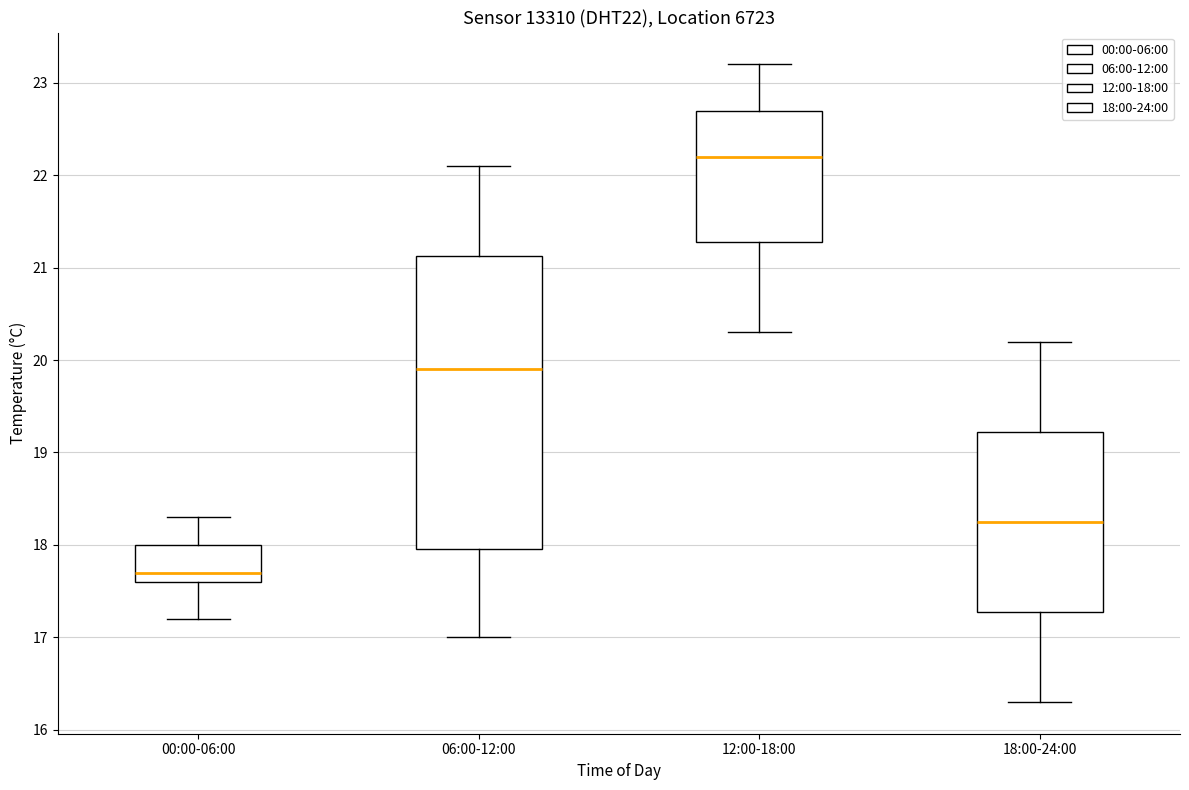

Reading left to right, read every box against the y-axis: the position of its median line, the range the box covers, and the ends of its whiskers. The values are not printed on the chart, so give them approximately, as read against the axis.

00:00-06:00: median 17.7, box 17.6 to 18.0, whiskers 17.2 to 18.3
06:00-12:00: median 19.9, box 18.0 to 21.1, whiskers 17.0 to 22.1
12:00-18:00: median 22.2, box 21.3 to 22.7, whiskers 20.3 to 23.2
18:00-24:00: median 18.3, box 17.3 to 19.2, whiskers 16.3 to 20.2